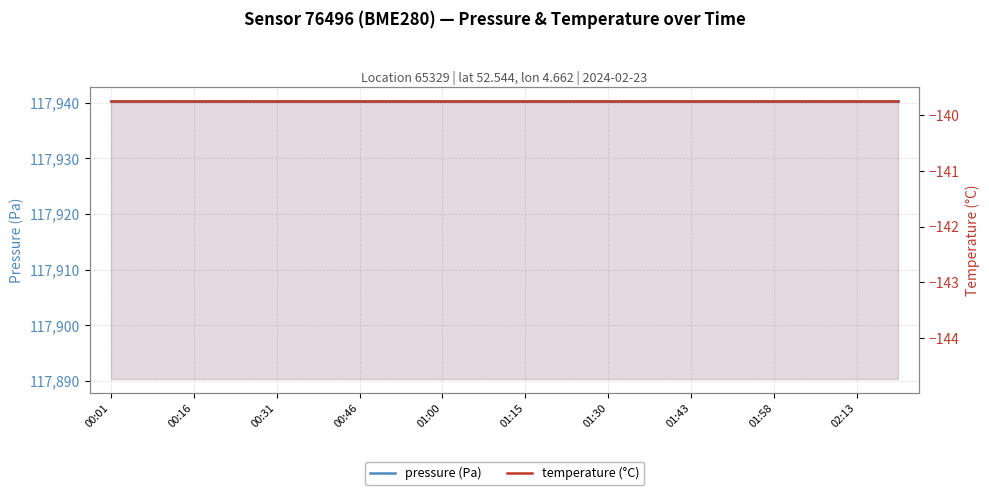

True or false: temperature (°C) and pressure (Pa) intersect in this chart.

False